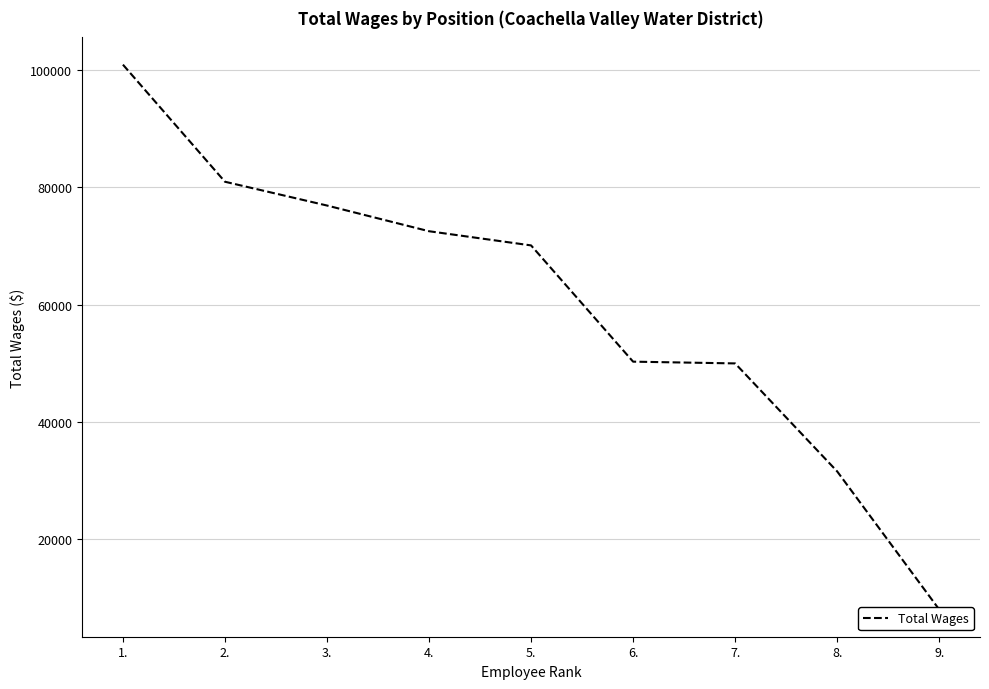

How many data points are less than 70117?

4